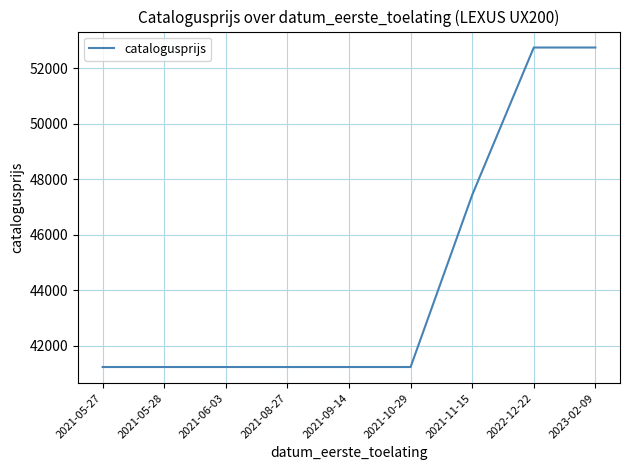

The value at 2021-05-27 is 41240. True or false?

True